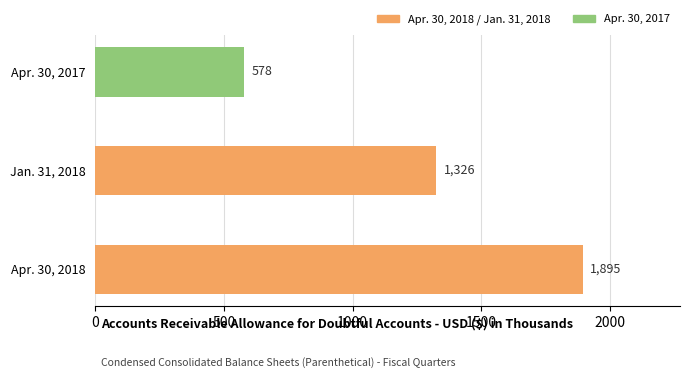

True or false: the data shows 1326 at Jan. 31, 2018.

True